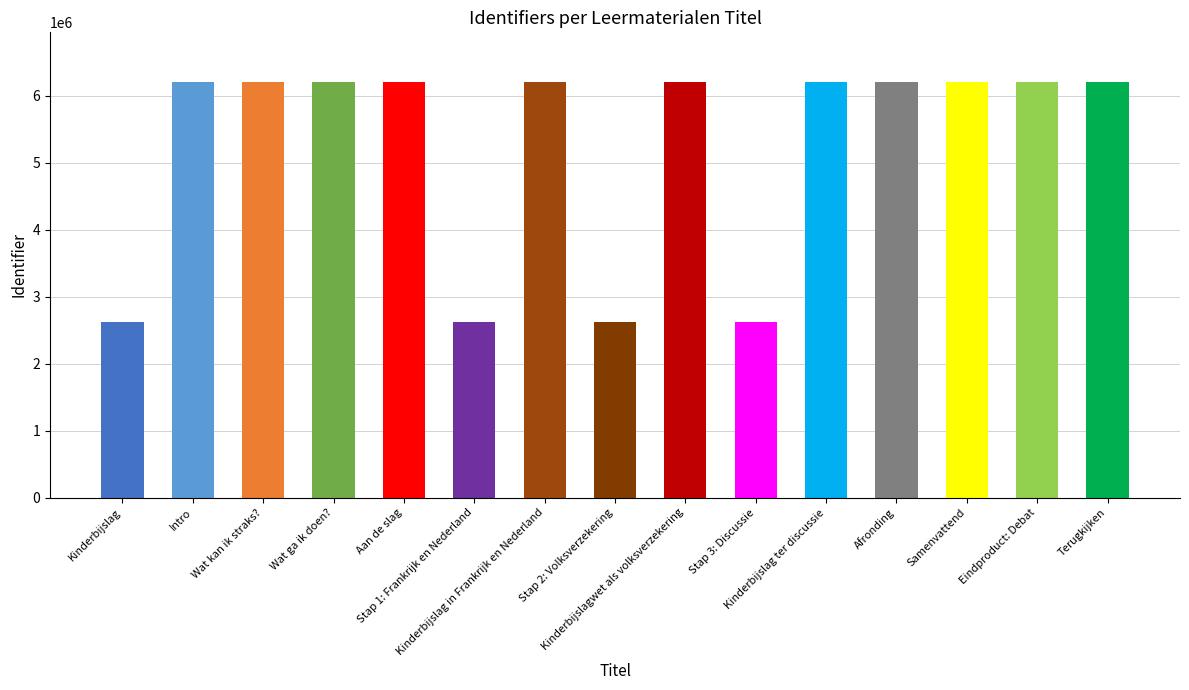

What is the label of the 14th bar from the left?

Eindproduct: Debat